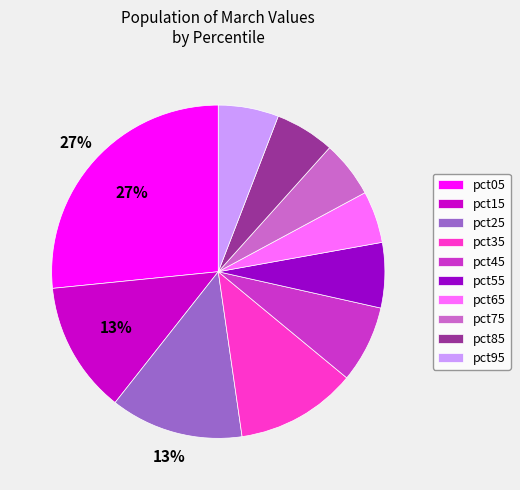

Which has a higher value, pct15 or pct65?

pct15